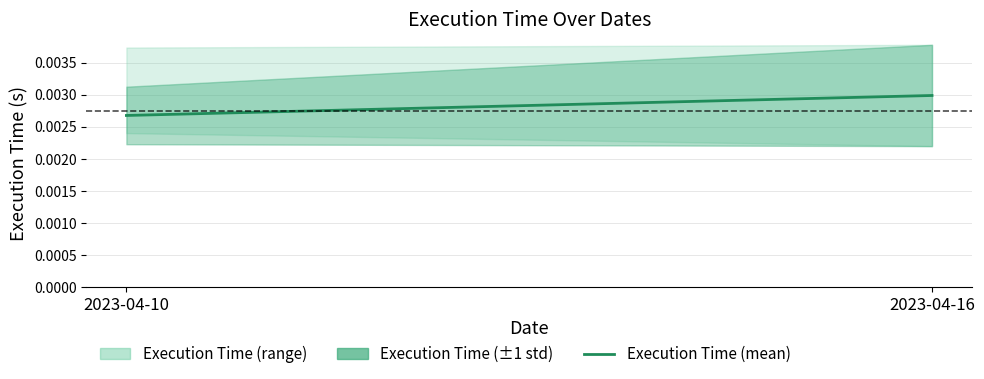

The chart shows a value of 0.0 at 2023-04-10. True or false?

False